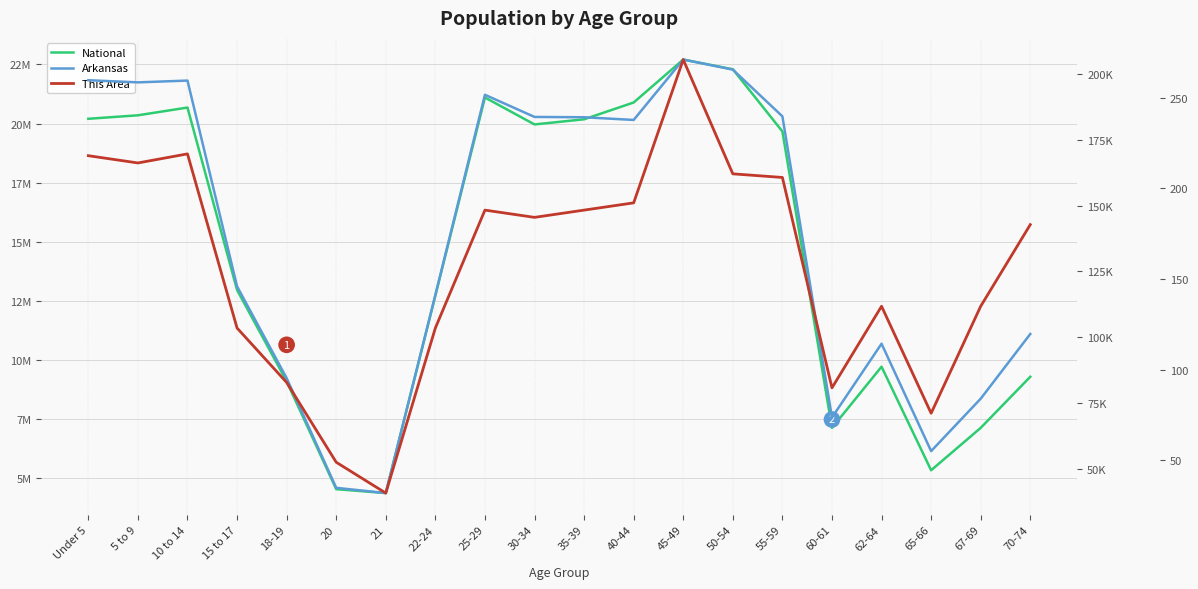

At which category does Arkansas reach its first local valley?

5 to 9